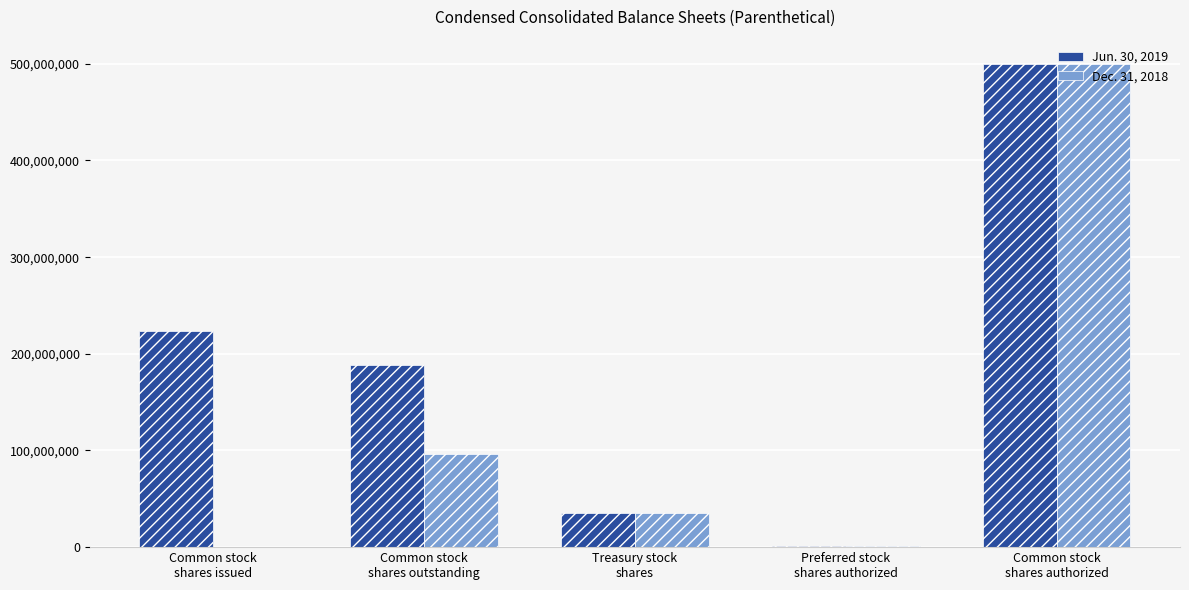

What is the total value across all series at Common stock
shares issued?

223431716